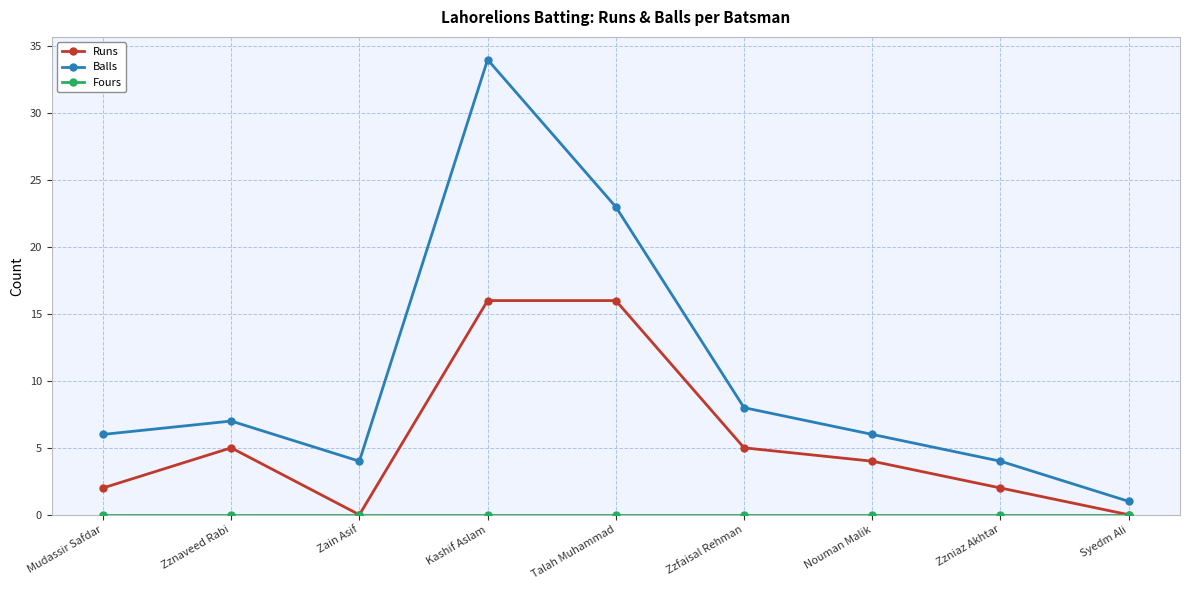

What is the total value across all series at Zain Asif?

4